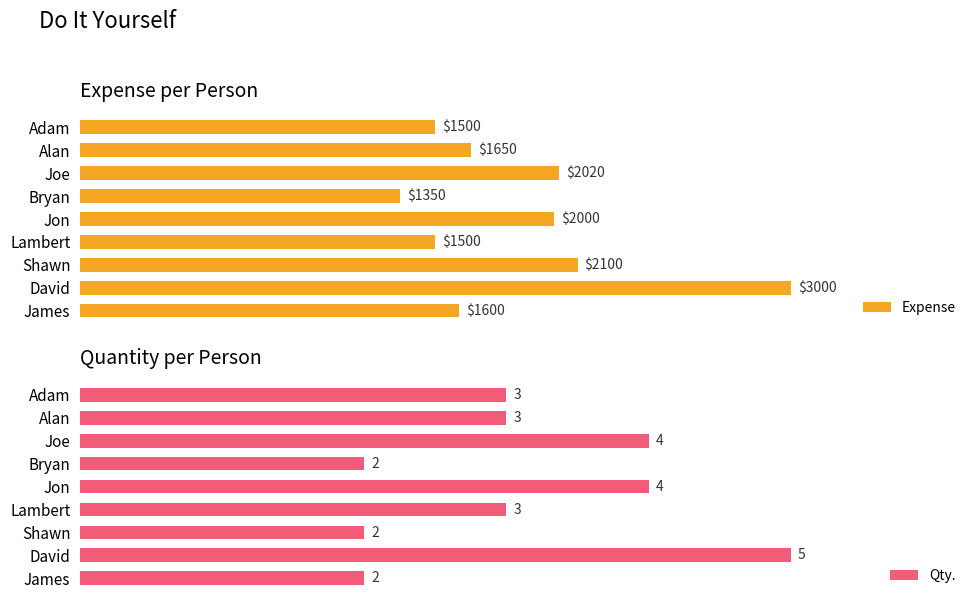

Where is Expense nearest to the value 2175?

Shawn